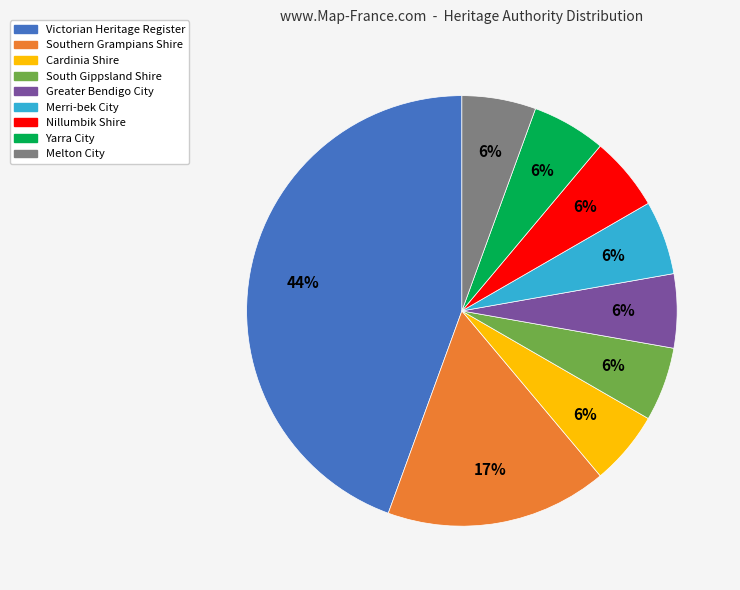

Is there any slice that represents more than half of the pie?

No